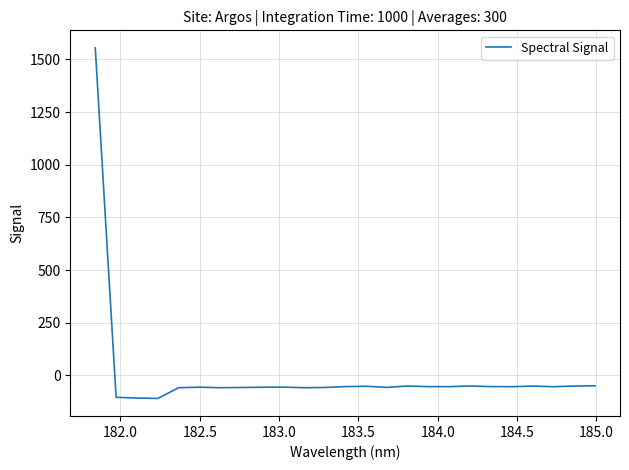

What is the difference between the maximum and minimum values?

1664.1